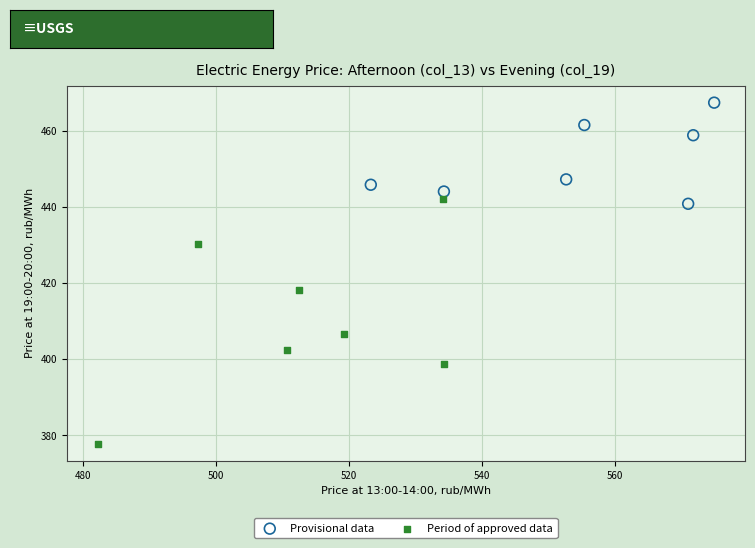

Which series has the widest spread of Y values?

Period of approved data